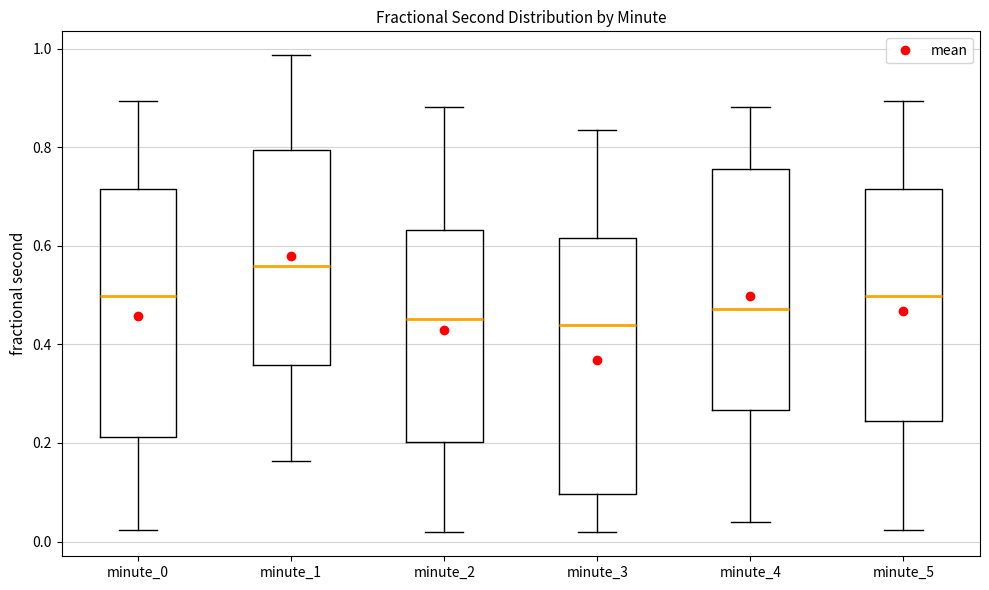

Reading left to right, read every box against the y-axis: the position of its median line, the range the box covers, and the ends of its whiskers. The values are not printed on the chart, so give them approximately, as read against the axis.

minute_0: median 0.50, box 0.22 to 0.72, whiskers 0.02 to 0.90
minute_1: median 0.56, box 0.36 to 0.80, whiskers 0.16 to 0.98
minute_2: median 0.46, box 0.20 to 0.64, whiskers 0.02 to 0.88
minute_3: median 0.44, box 0.10 to 0.62, whiskers 0.02 to 0.84
minute_4: median 0.48, box 0.26 to 0.76, whiskers 0.04 to 0.88
minute_5: median 0.50, box 0.24 to 0.72, whiskers 0.02 to 0.90